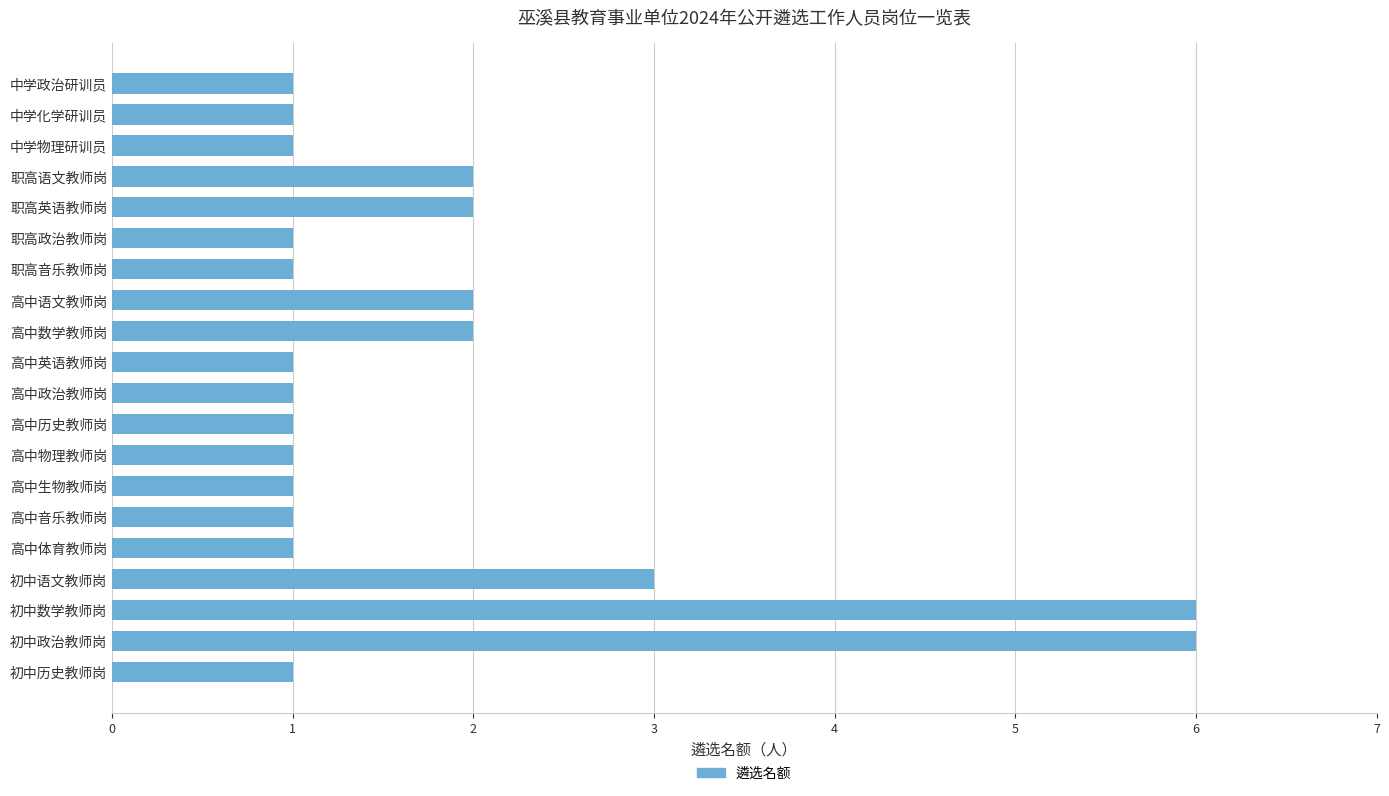

Are the bars horizontal?

Yes